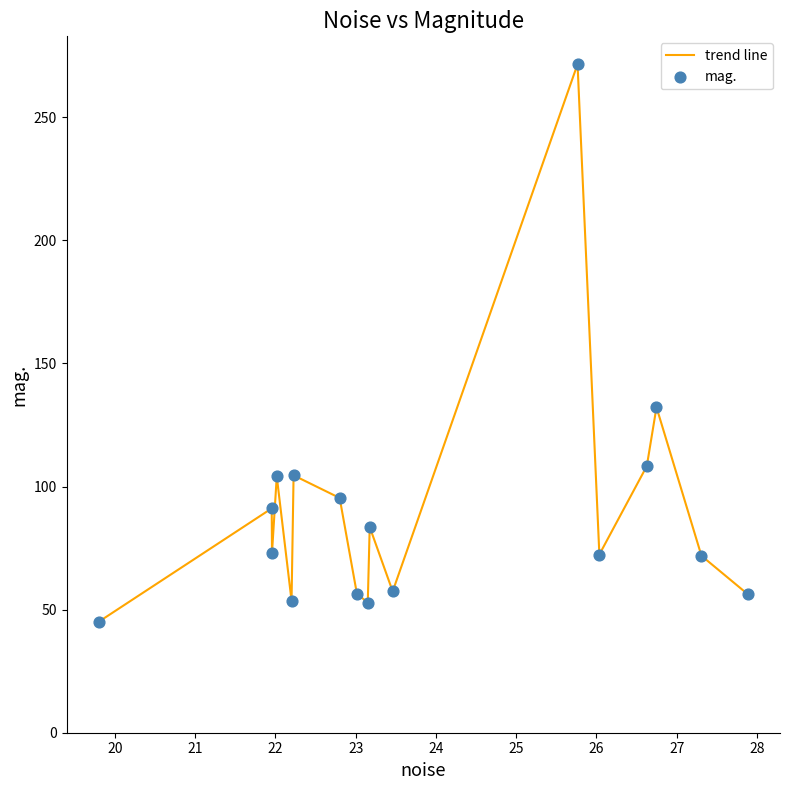

What is the smallest value displayed?

45.1